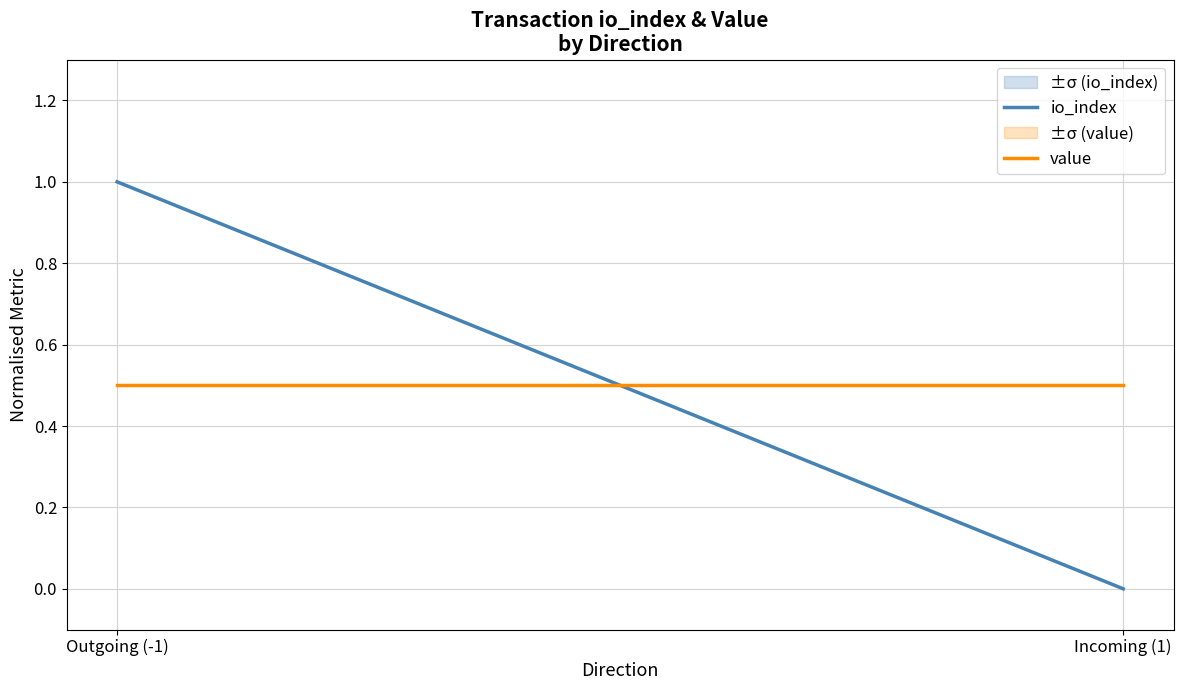

At how many categories does at least one series exceed 0?

2